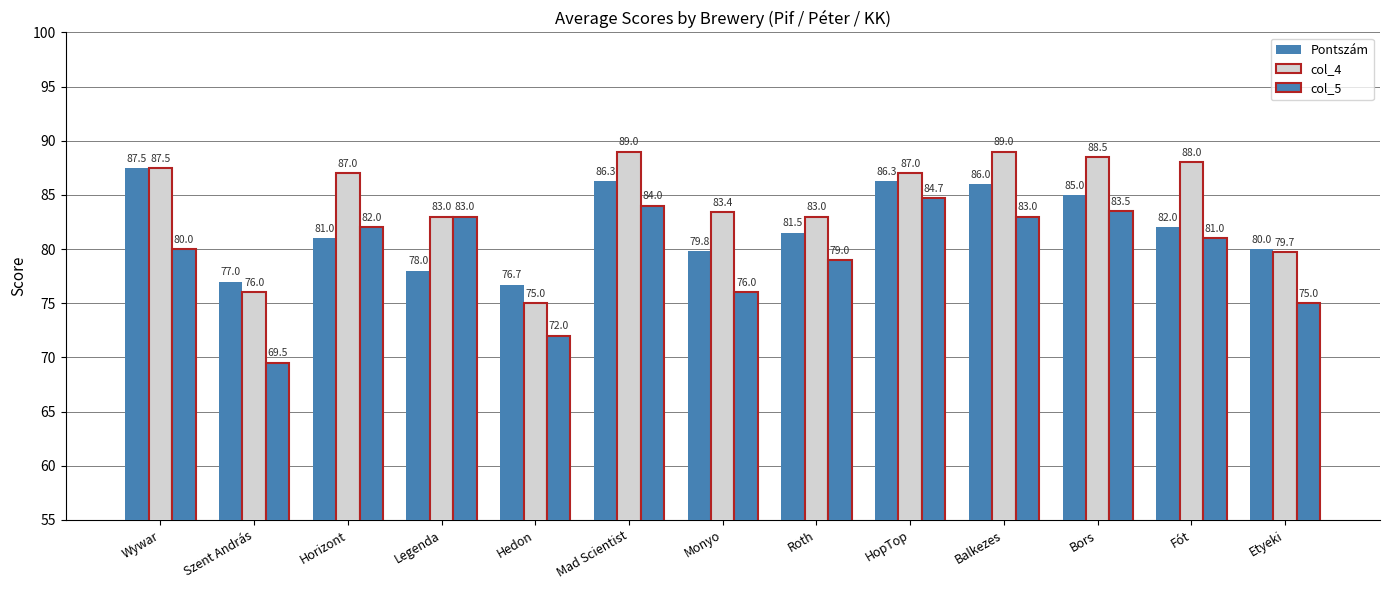

At which label does Pontszám reach its minimum?

Hedon